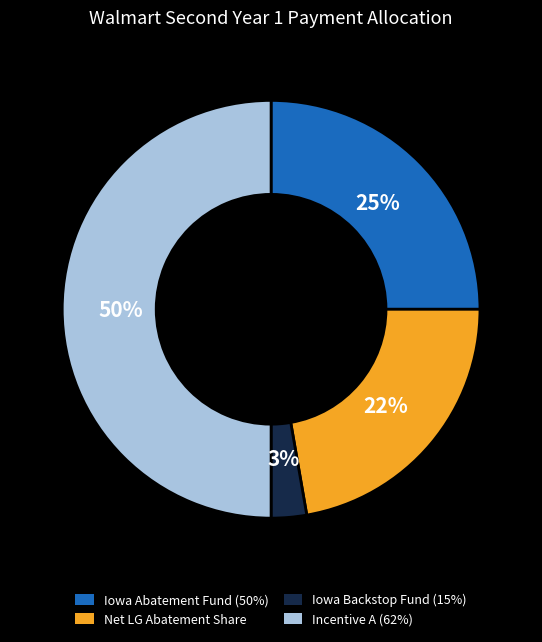

Rank the categories by value from highest to lowest.

Incentive A (62%), Iowa Abatement Fund (50%), Net LG Abatement Share, Iowa Backstop Fund (15%)